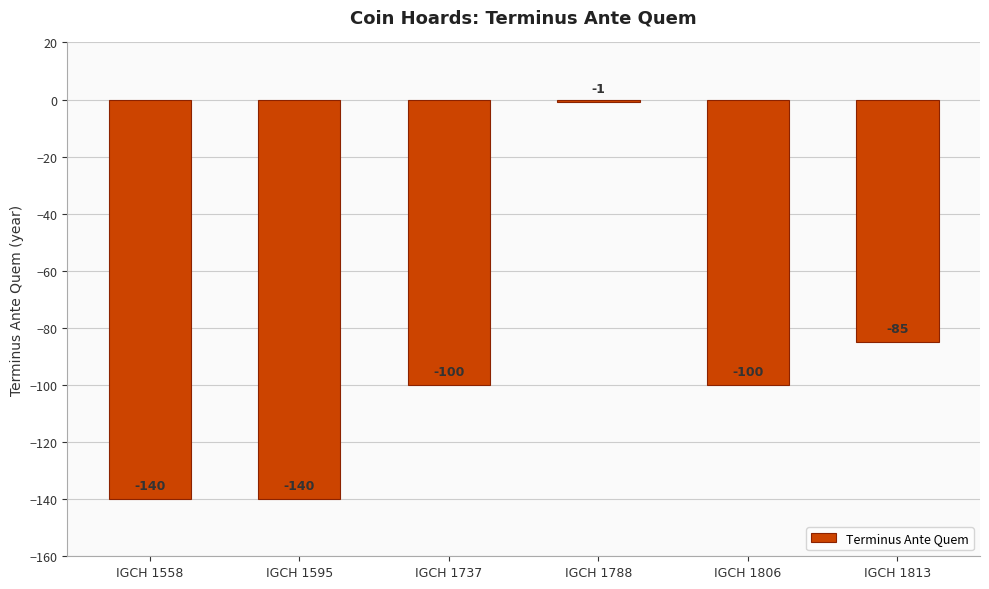

Reading left to right, list all the values displayed in this chart.

-140	-140	-100	-1	-100	-85